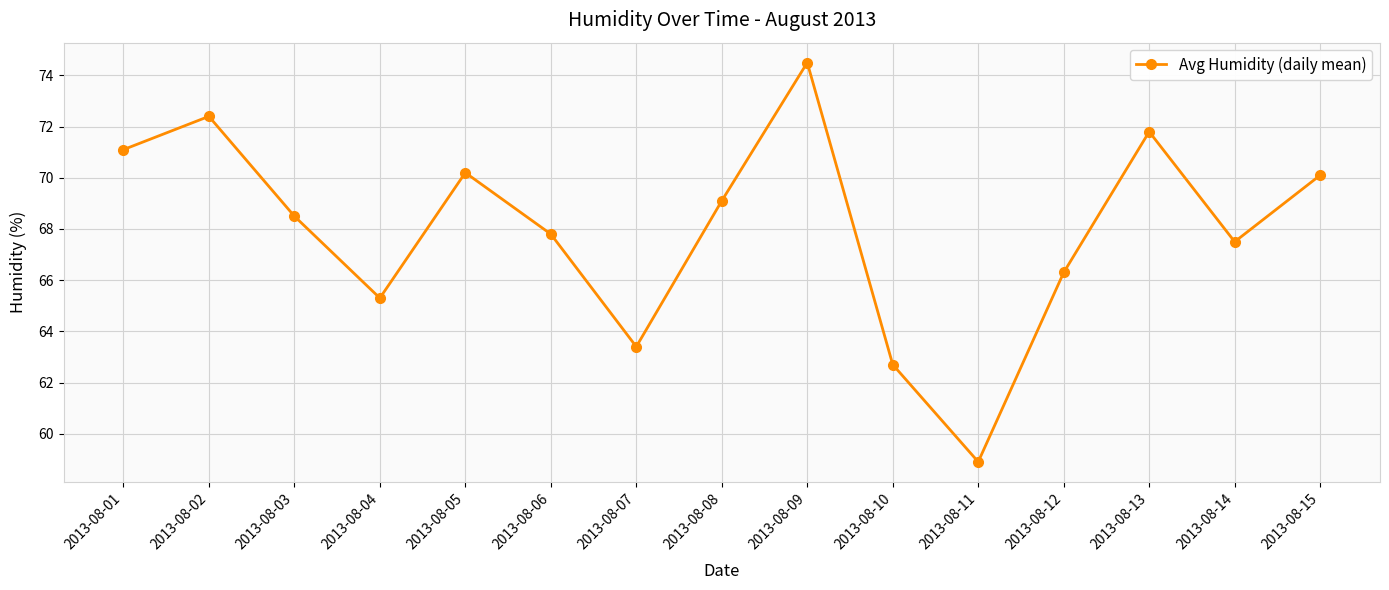

Is it true that the value at 2013-08-01 is 14.5?

False